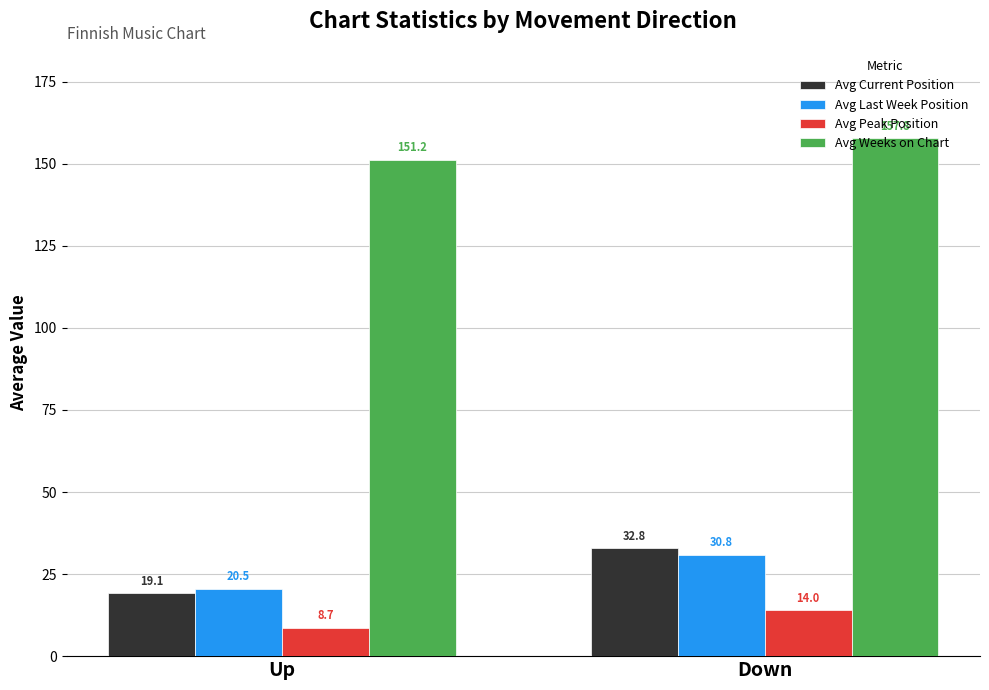

What position from the right is Up?

2